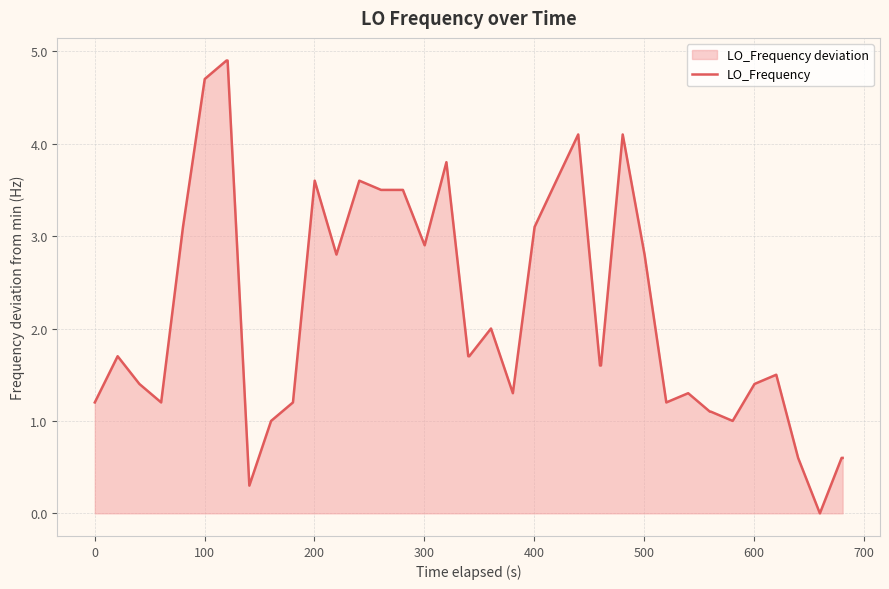

What is the difference between the maximum and minimum values?

4.9